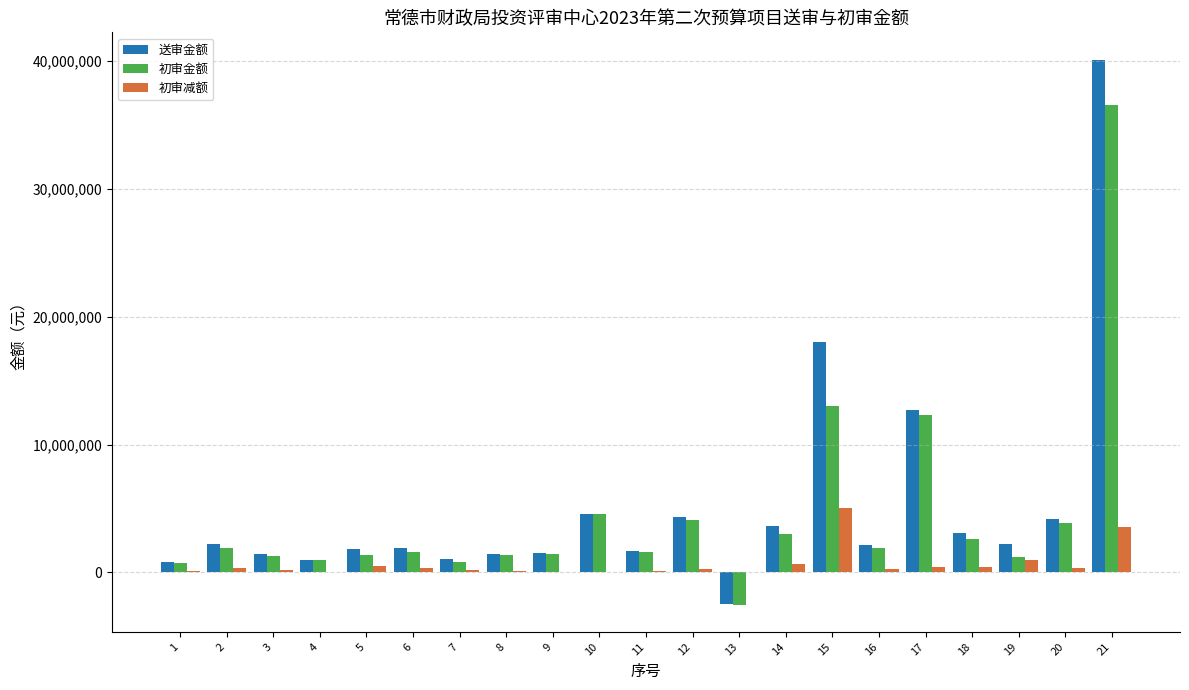

What is the sum of all 送审金额 values?

107380980